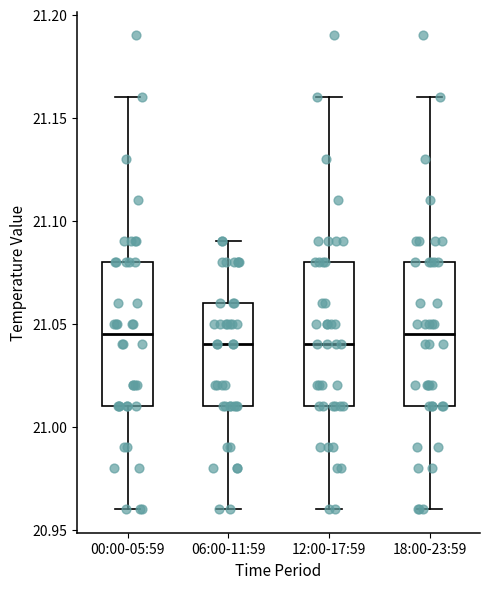

Reading left to right, transcribe this box plot: for each box, give where its median line is, the range the box spans, and where its two whiskers end, as read against the y-axis. The values are not printed on the chart, so give them approximately, as read against the axis.

00:00-05:59: median 21.045, box 21.010 to 21.080, whiskers 20.960 to 21.160
06:00-11:59: median 21.040, box 21.010 to 21.060, whiskers 20.960 to 21.090
12:00-17:59: median 21.040, box 21.010 to 21.080, whiskers 20.960 to 21.160
18:00-23:59: median 21.045, box 21.010 to 21.080, whiskers 20.960 to 21.160